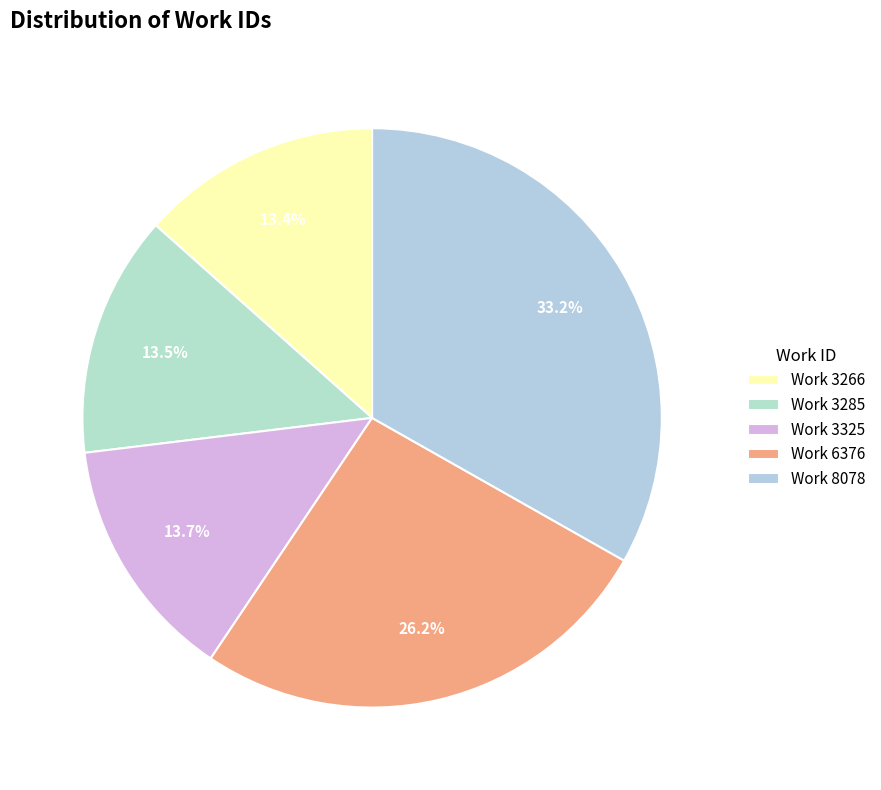

Combined, do Work 3325 and Work 3266 account for over 50%?

No